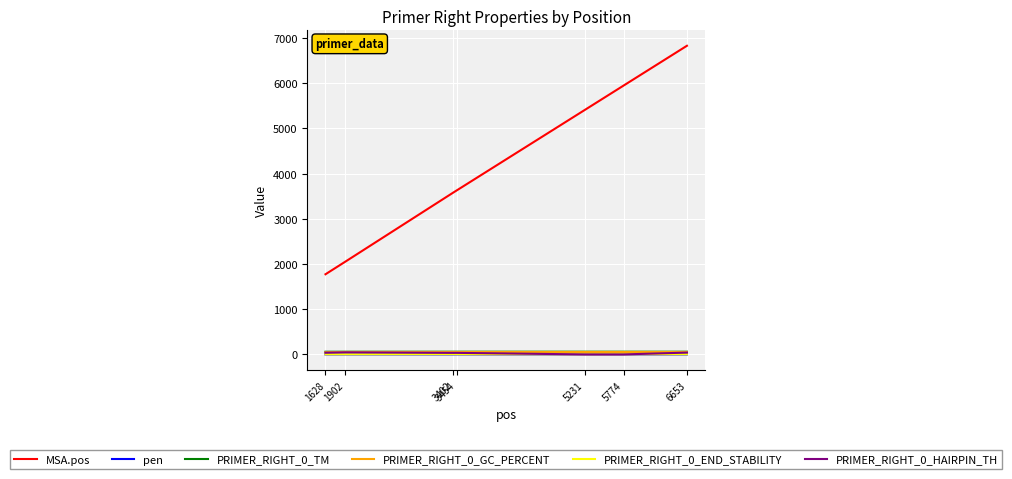

At which category is the sum across all series the highest?

6653